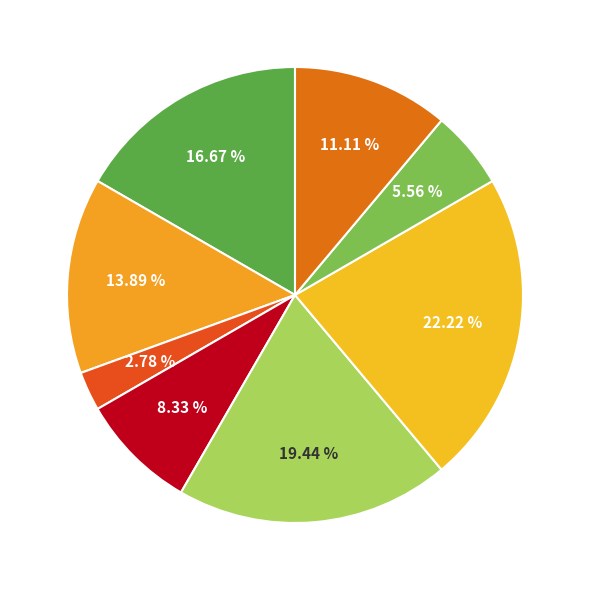

How many slices are in this pie chart?

8